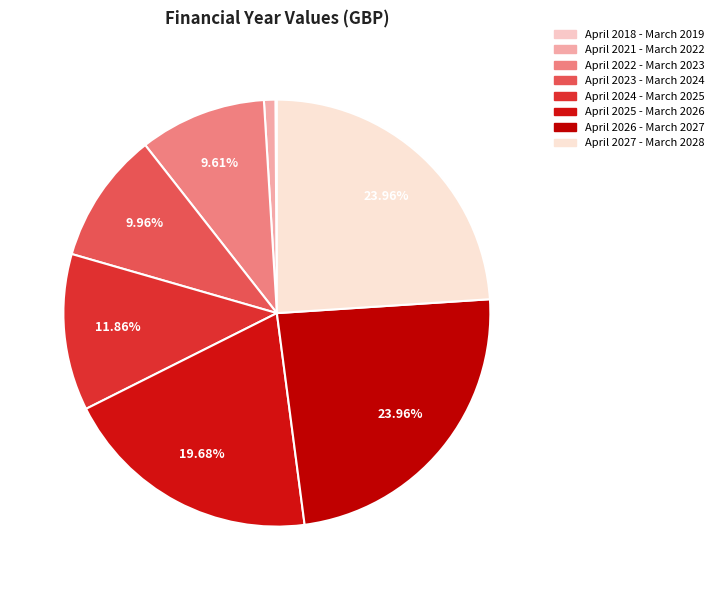

Which category has the biggest portion of the pie?

April 2026 - March 2027